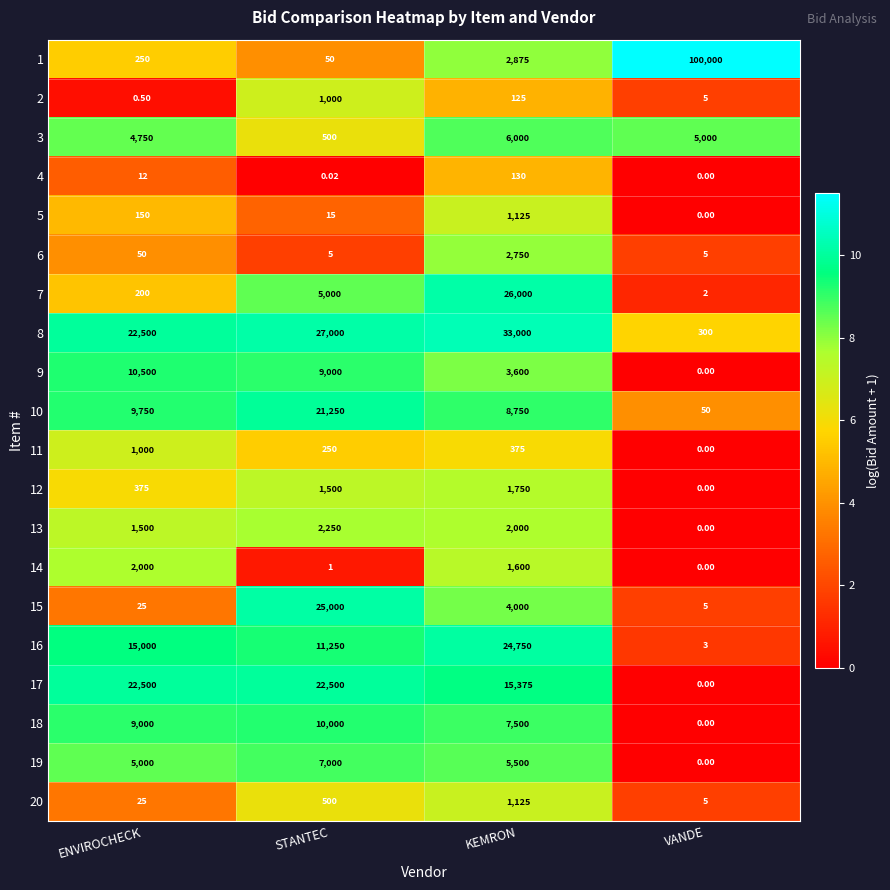

Which series changed the most between STANTEC and VANDE?

1